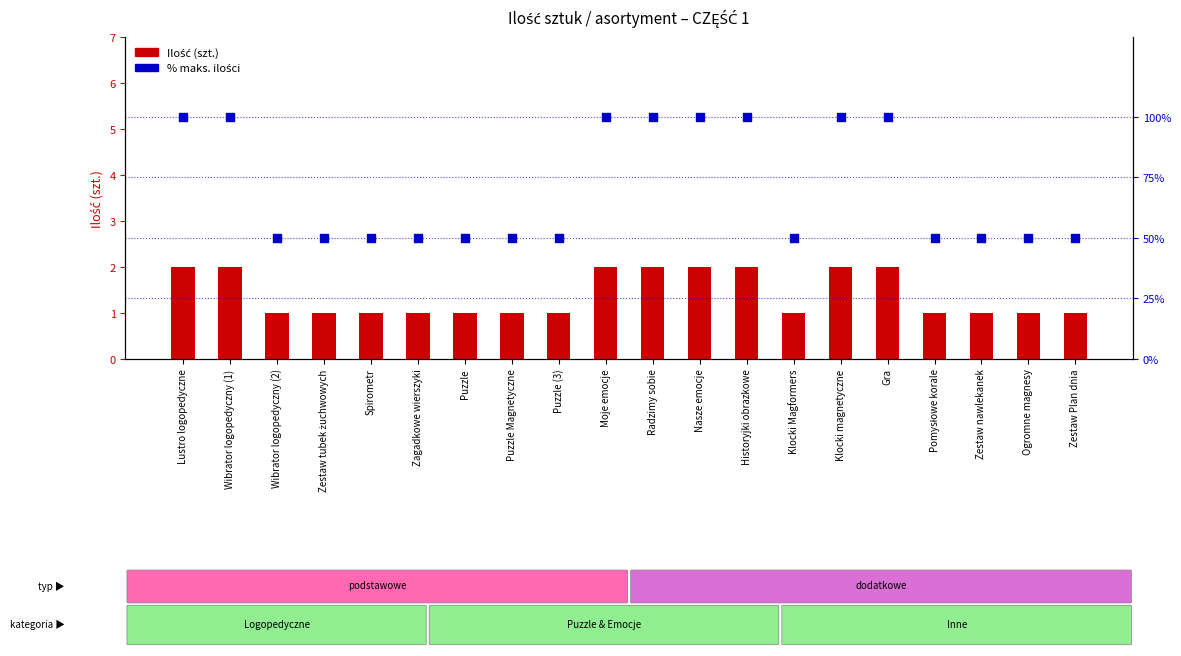

Which series has the largest total across all categories?

% maks. ilości